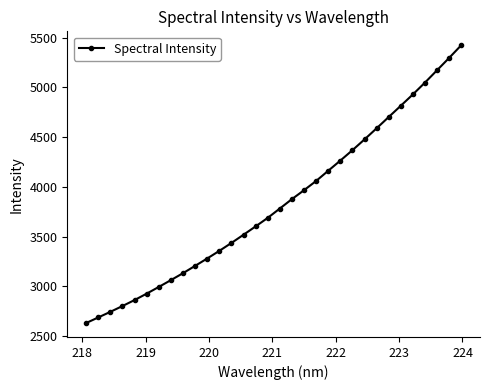

What is the average value?

3839.3